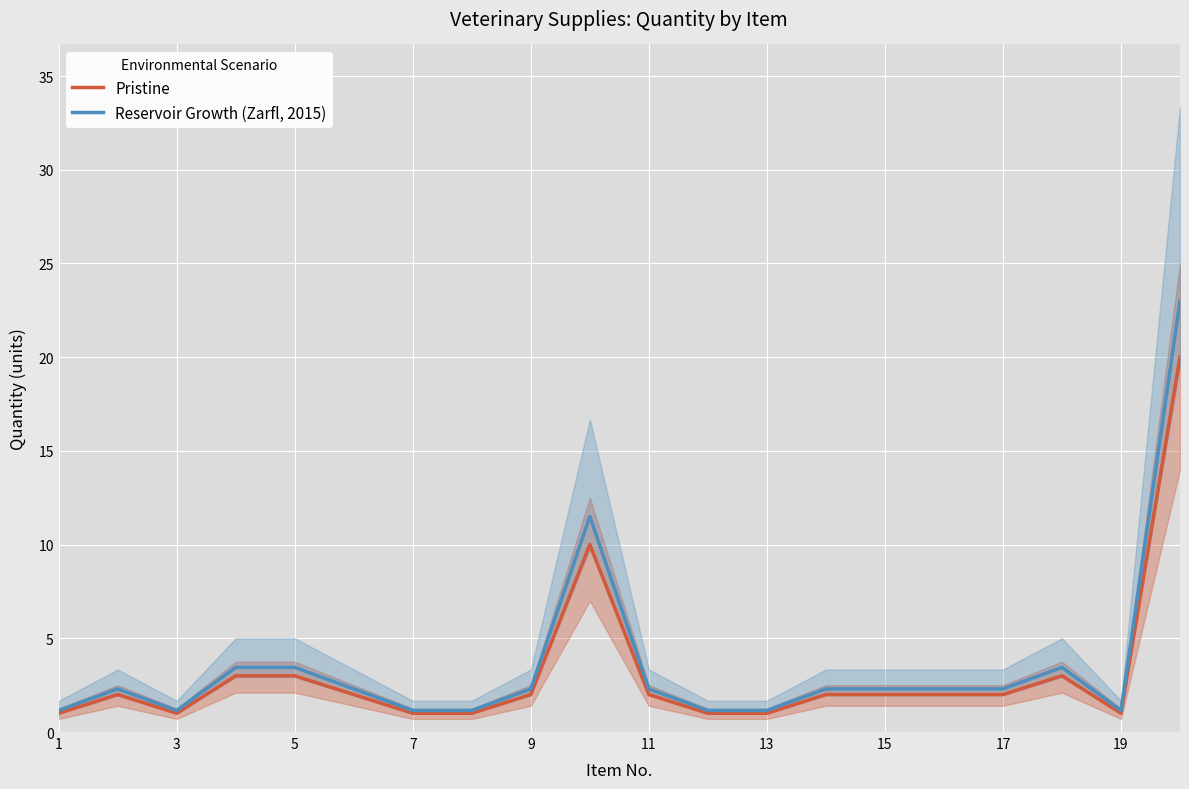

What is the highest value of the Pristine series?

20.0